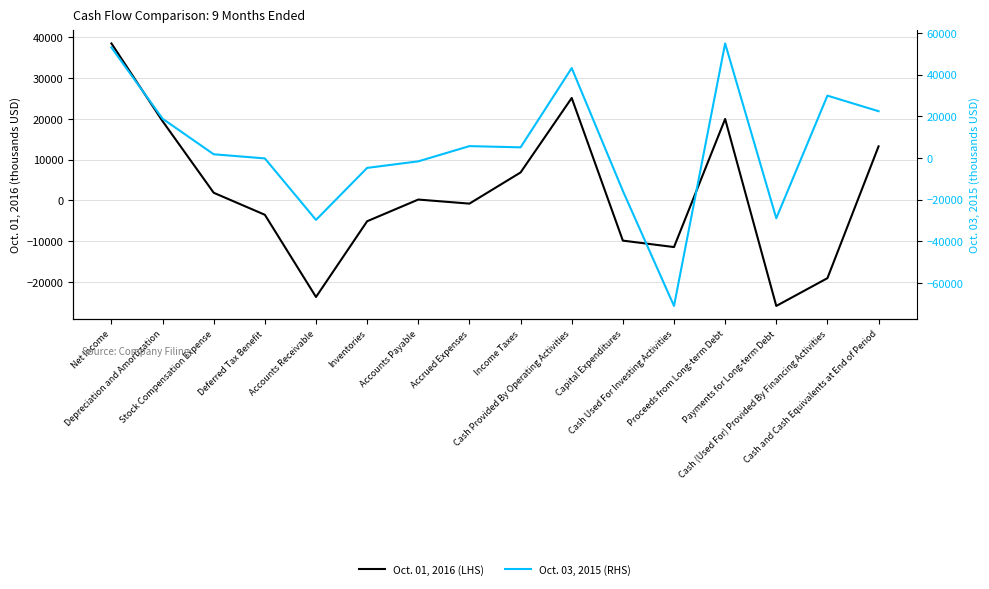

True or false: Oct. 03, 2015 (RHS) has a value of -15857 at Capital Expenditures.

True